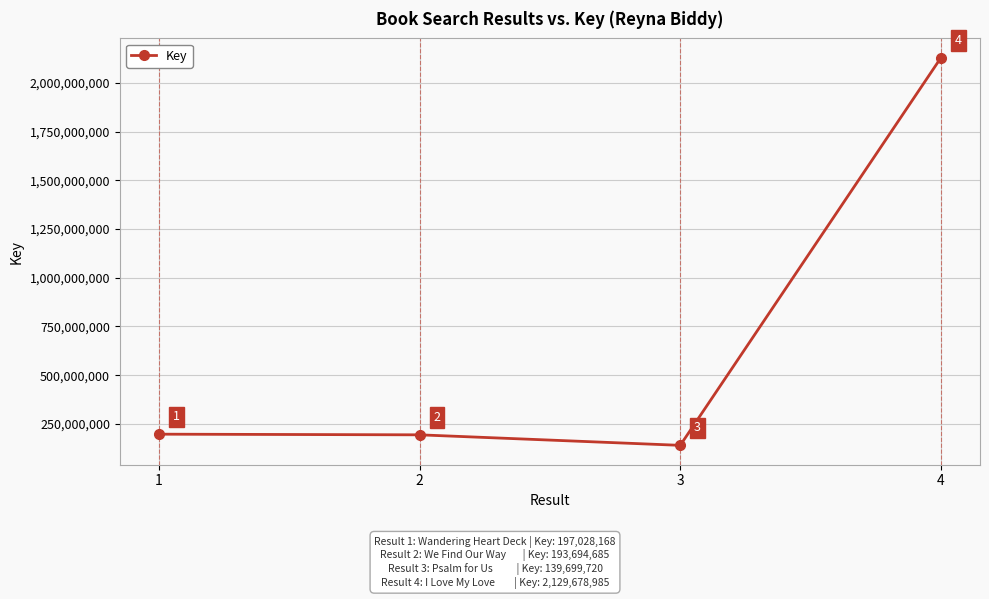

How many points are lower than both their immediate neighbors (excluding endpoints)?

1